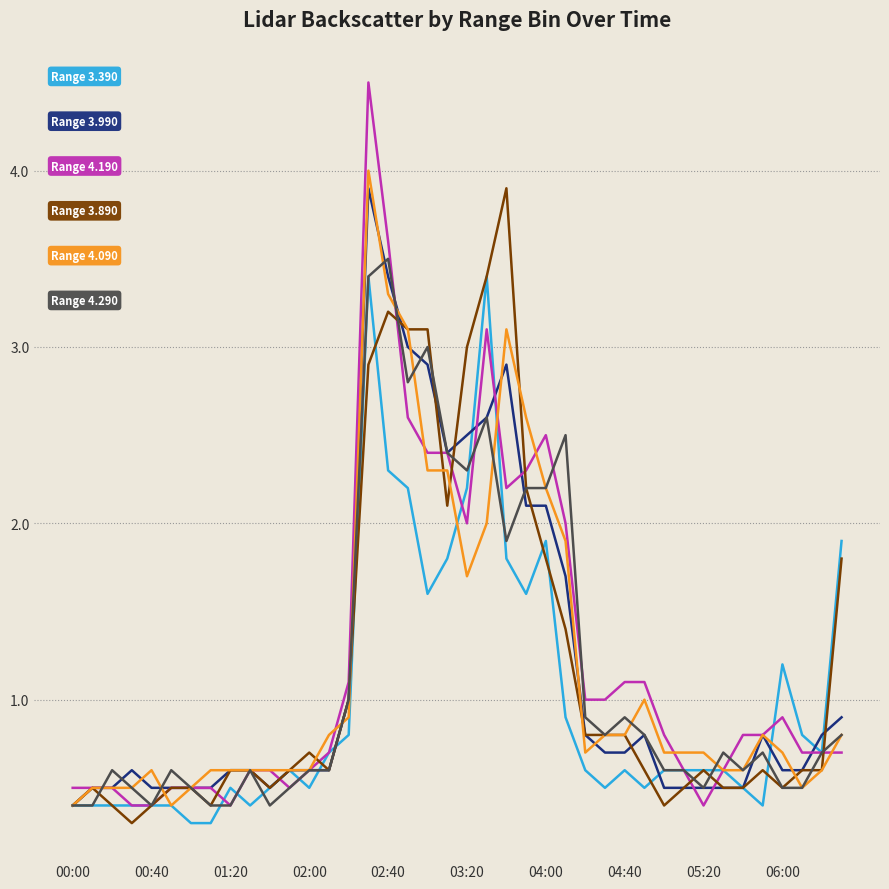

What is the maximum value shown in the chart?

4.5